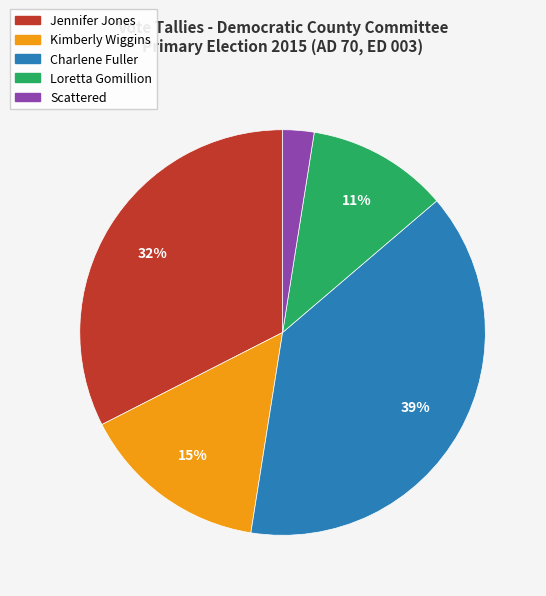

To the nearest percent, what is the combined percentage of Scattered and Charlene Fuller?

41%